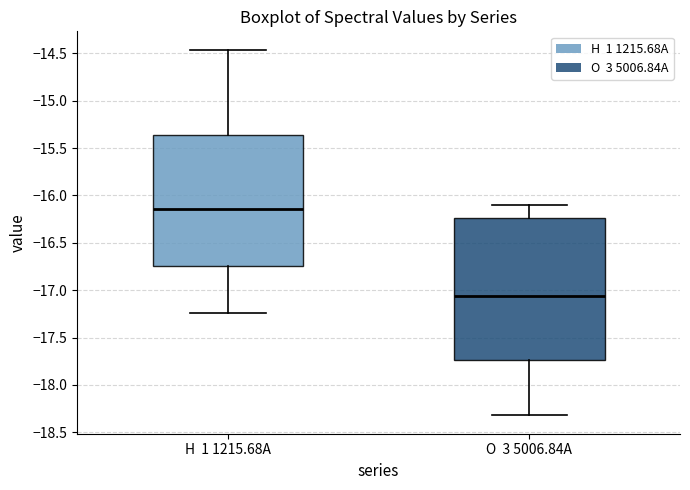

Reading left to right, read every box against the y-axis: the position of its median line, the range the box covers, and the ends of its whiskers. The values are not printed on the chart, so give them approximately, as read against the axis.

H 1 1215.68A: median -16.15, box -16.75 to -15.35, whiskers -17.25 to -14.45
O 3 5006.84A: median -17.05, box -17.75 to -16.25, whiskers -18.30 to -16.10